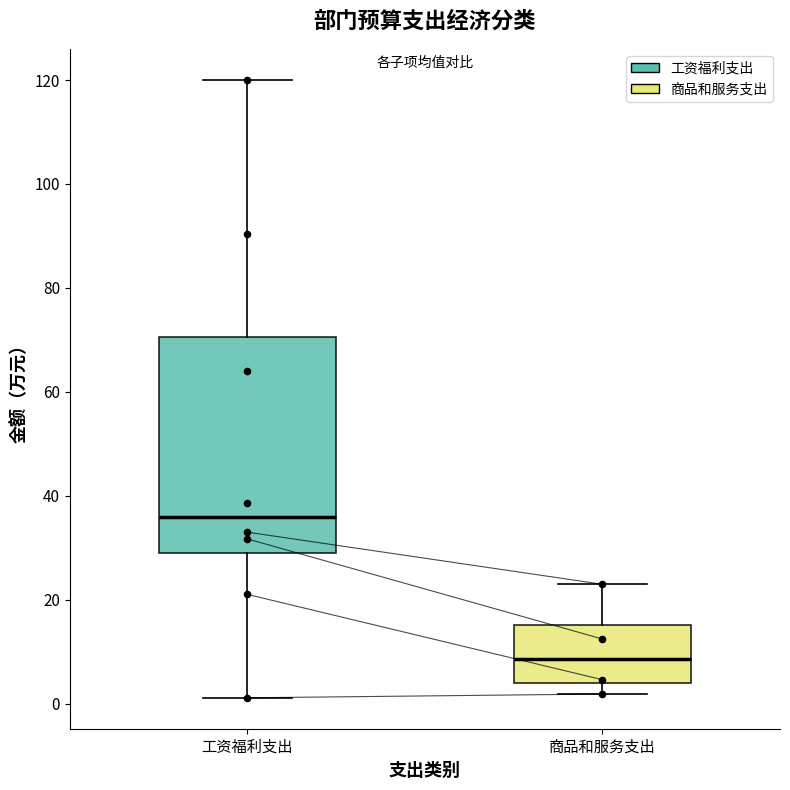

Which box is the tallest, from its lower edge to its upper edge?

工资福利支出